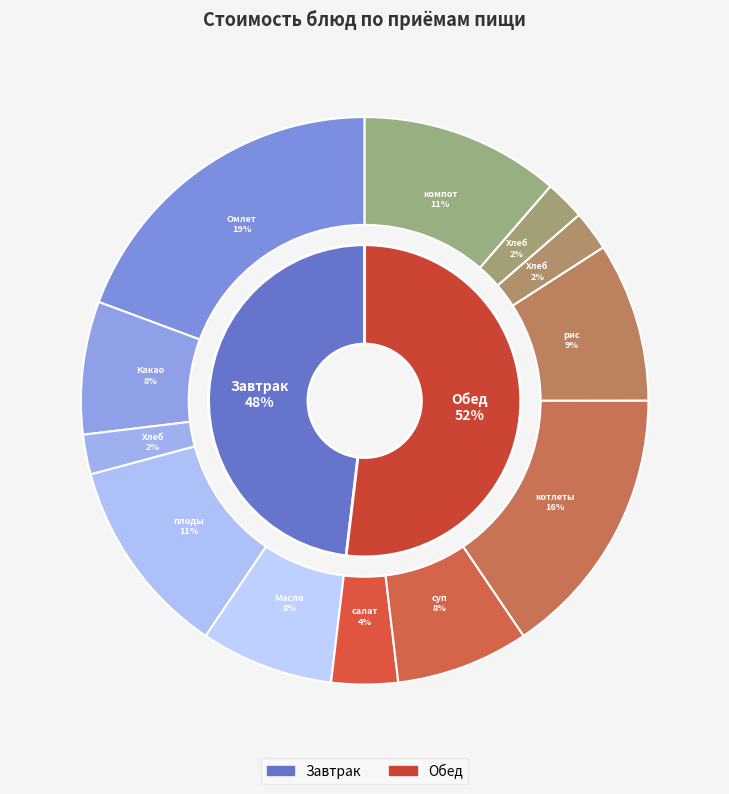

Does Омлет с зеленым горошком account for over 50% of the chart?

No